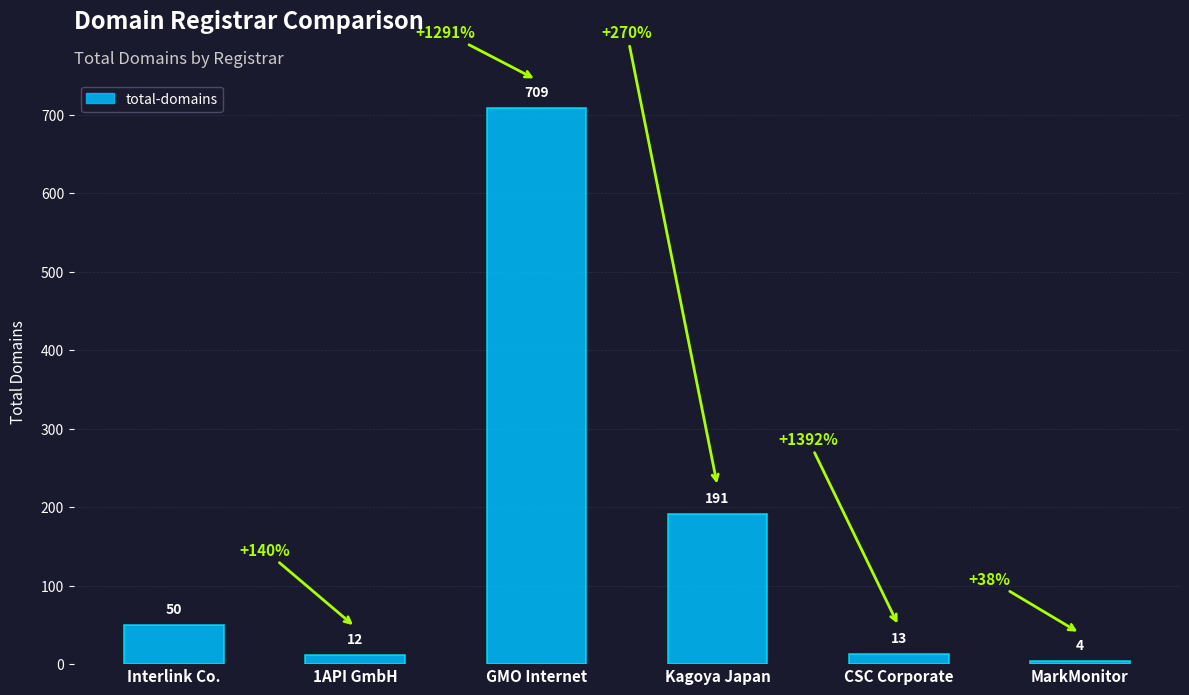

How many data points are less than 50?

3